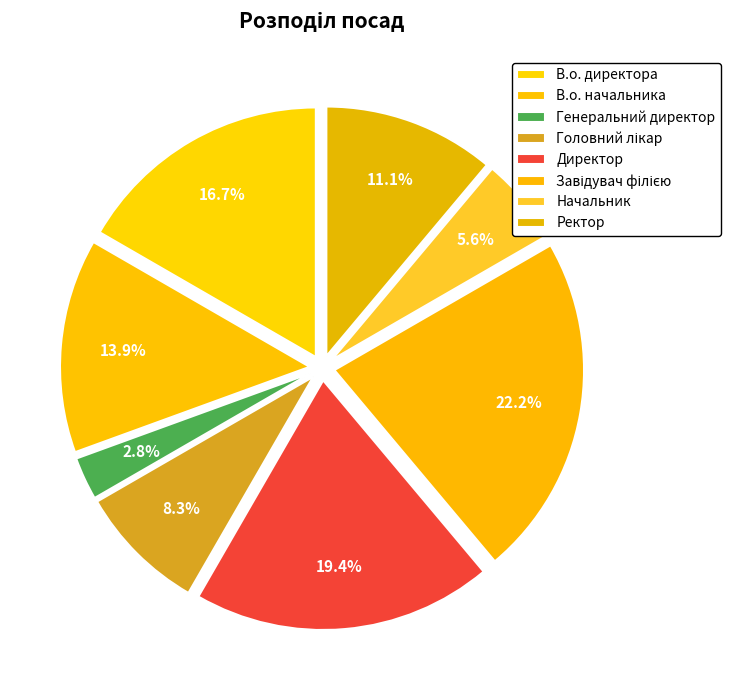

How many slices are in this pie chart?

8